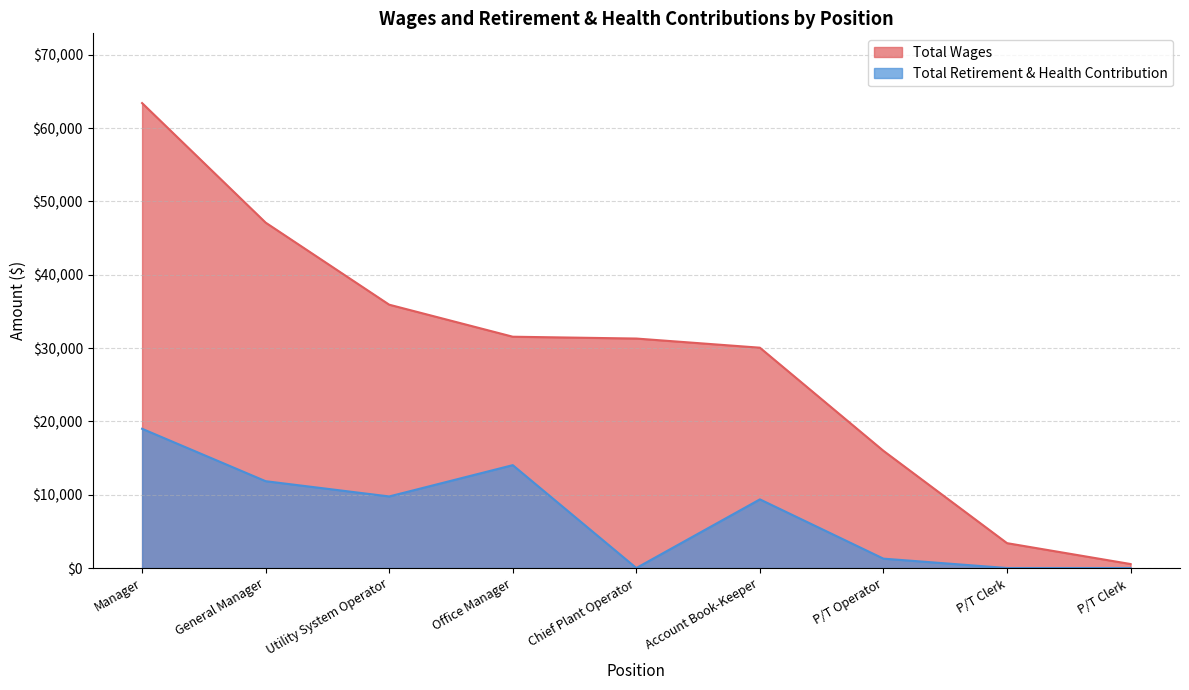

Which category has the lowest value in the Total Wages series?

P/T Clerk 